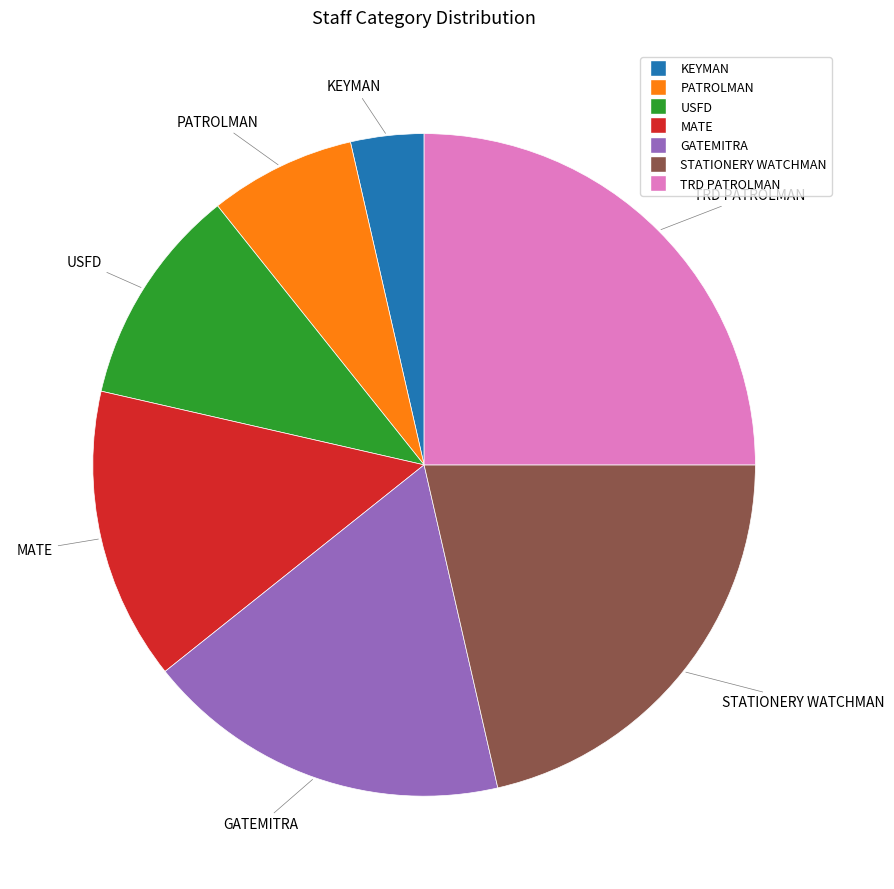

How many slices are in this pie chart?

7